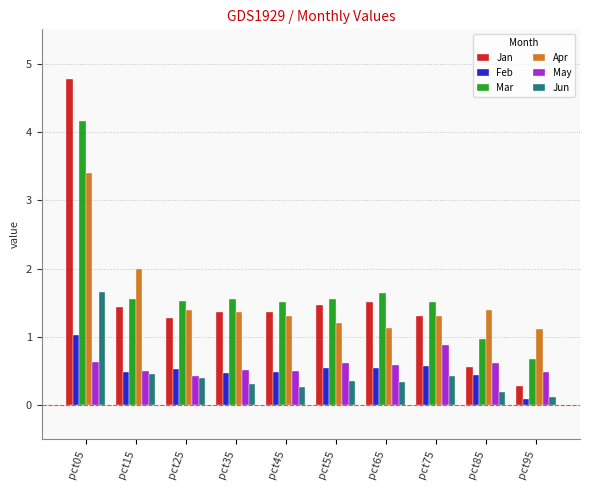

At which category is the sum across all series the highest?

pct05